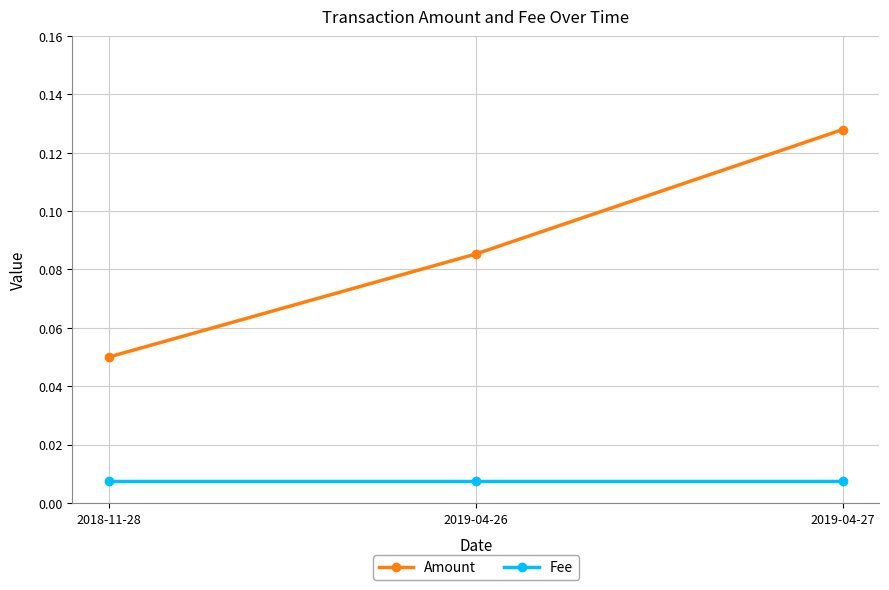

Rank the series by their maximum value, from highest to lowest.

Amount, Fee